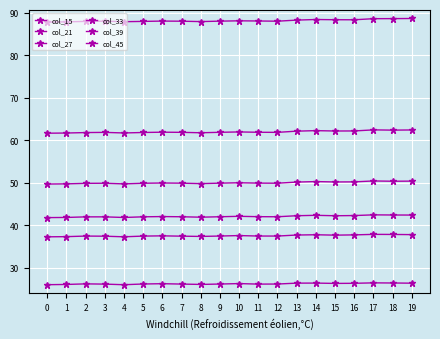

Between 19 and 17, which is larger?

19